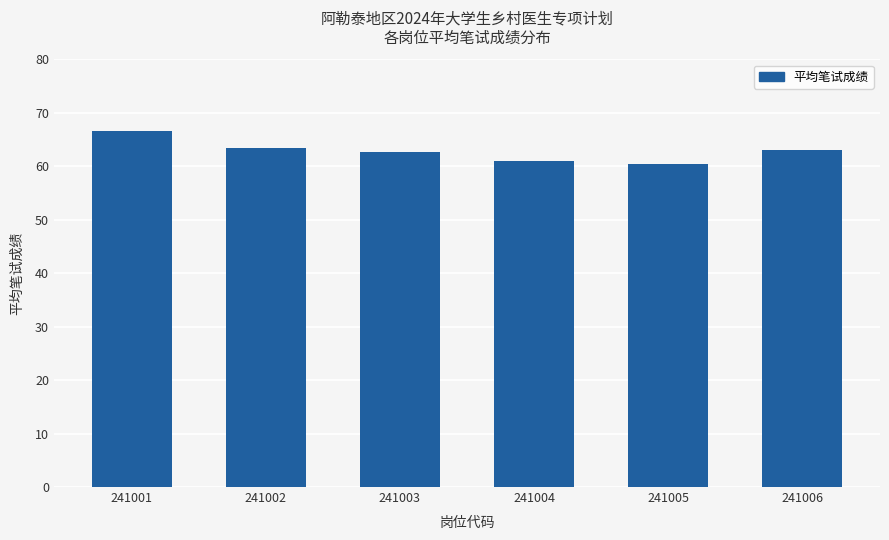

Reading right to left, list all the values displayed in this chart.

63.1	60.4	61.0	62.7	63.5	66.7